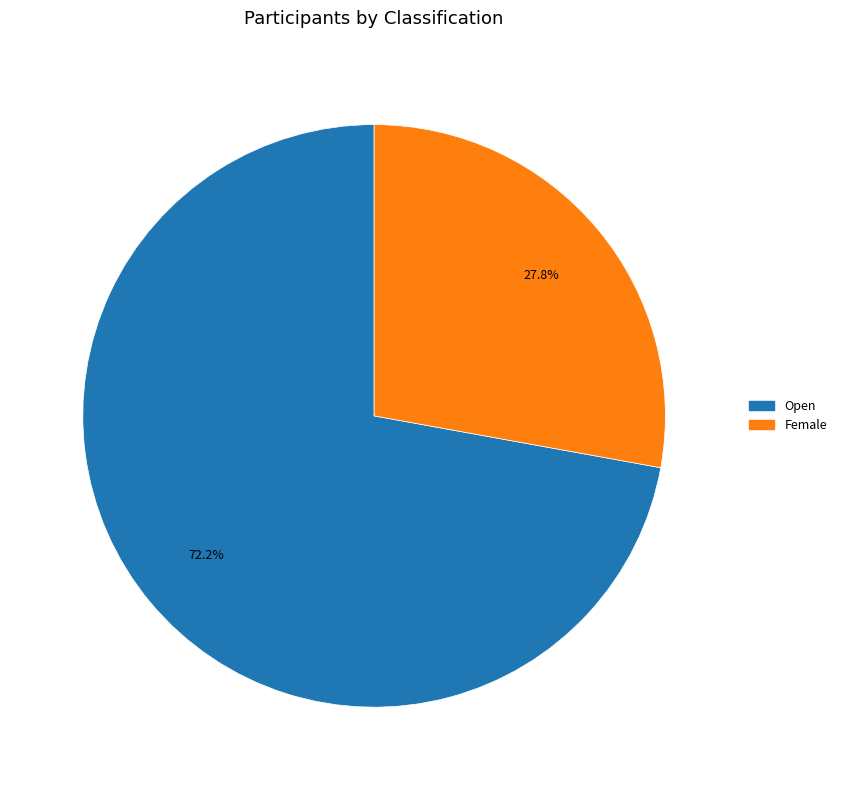

What portion of the pie excludes Open?

27.8%